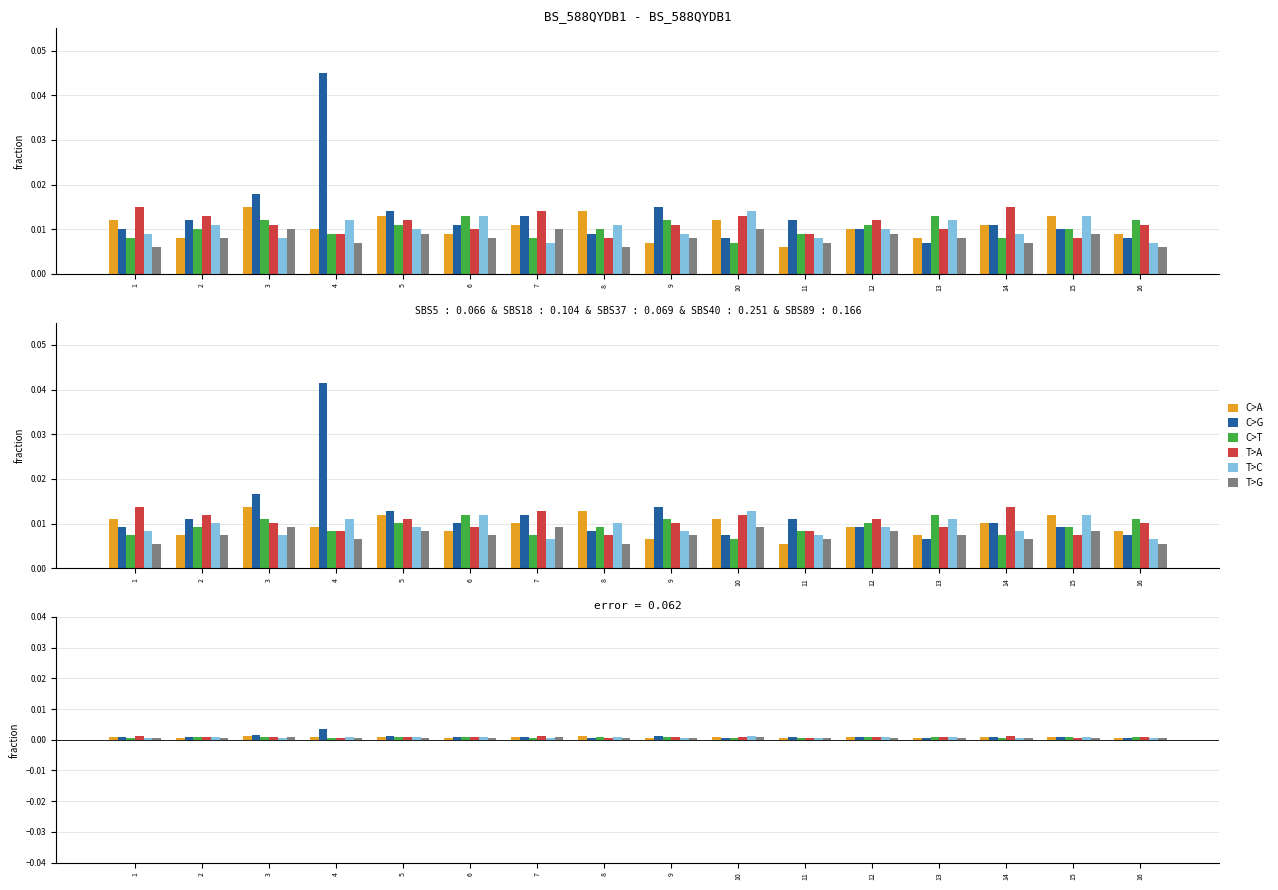

Which has a higher value, 15 or 2?

15